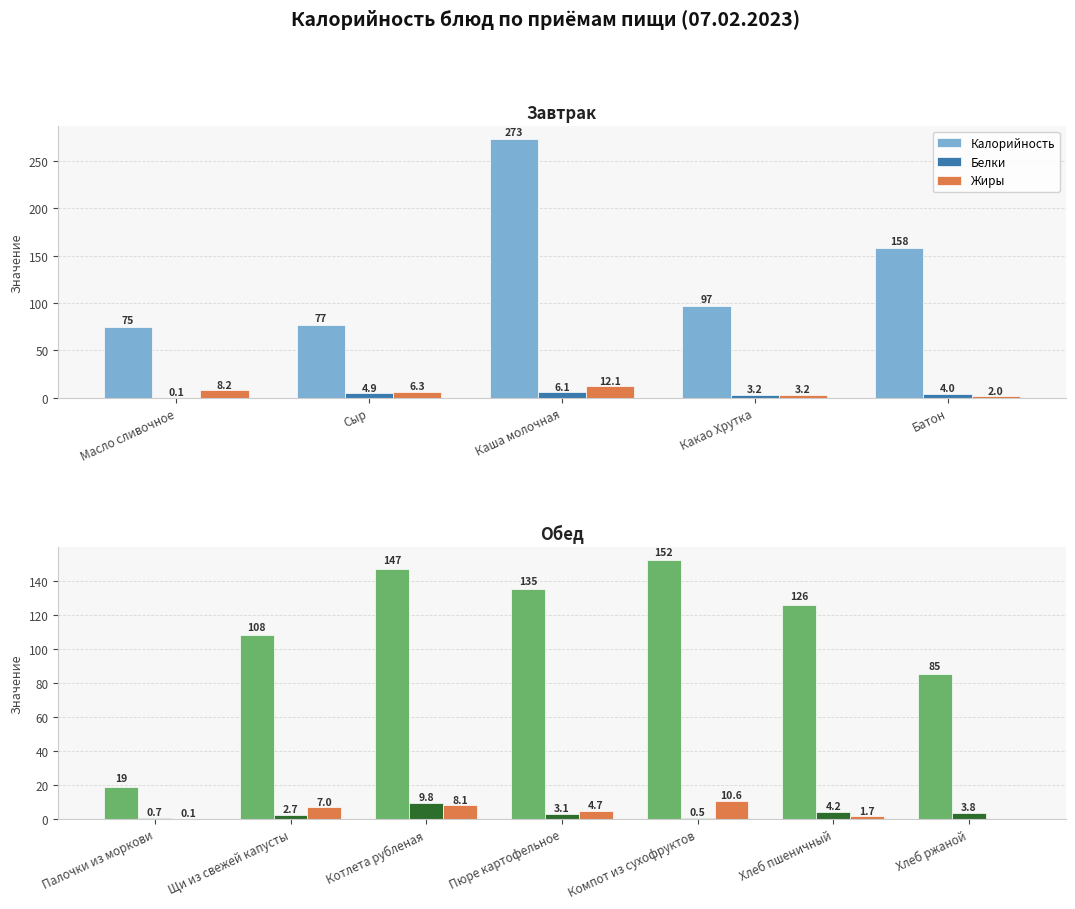

Which series has the widest spread of values?

Калорийность